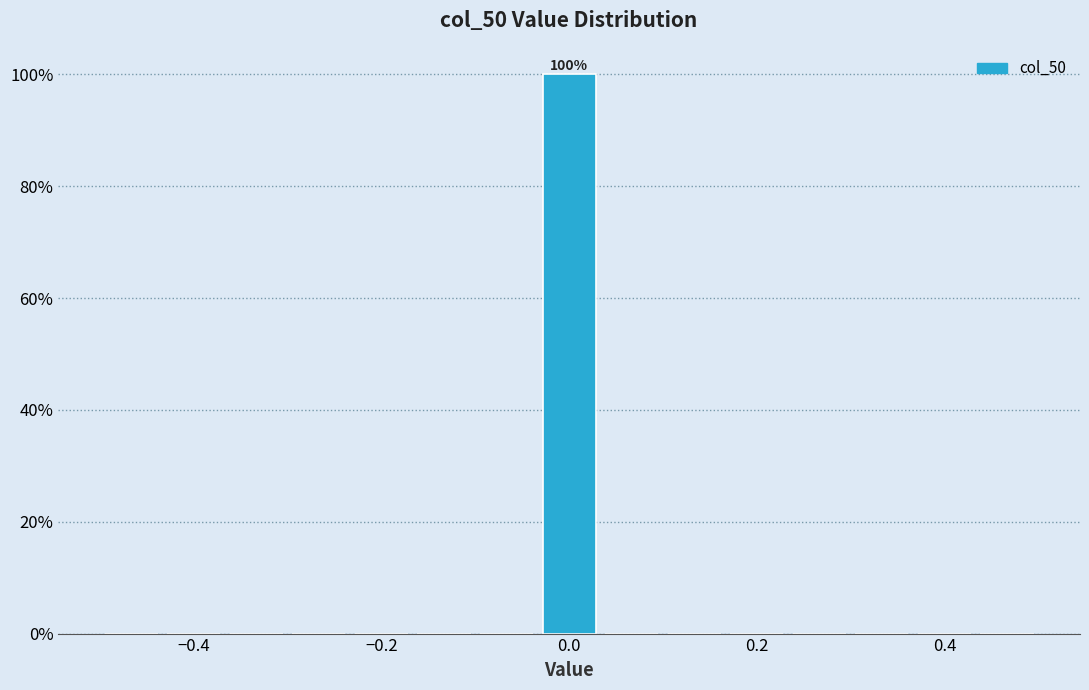

Read against the x-axis, roughly where is the centre of the tallest bar?

0.00